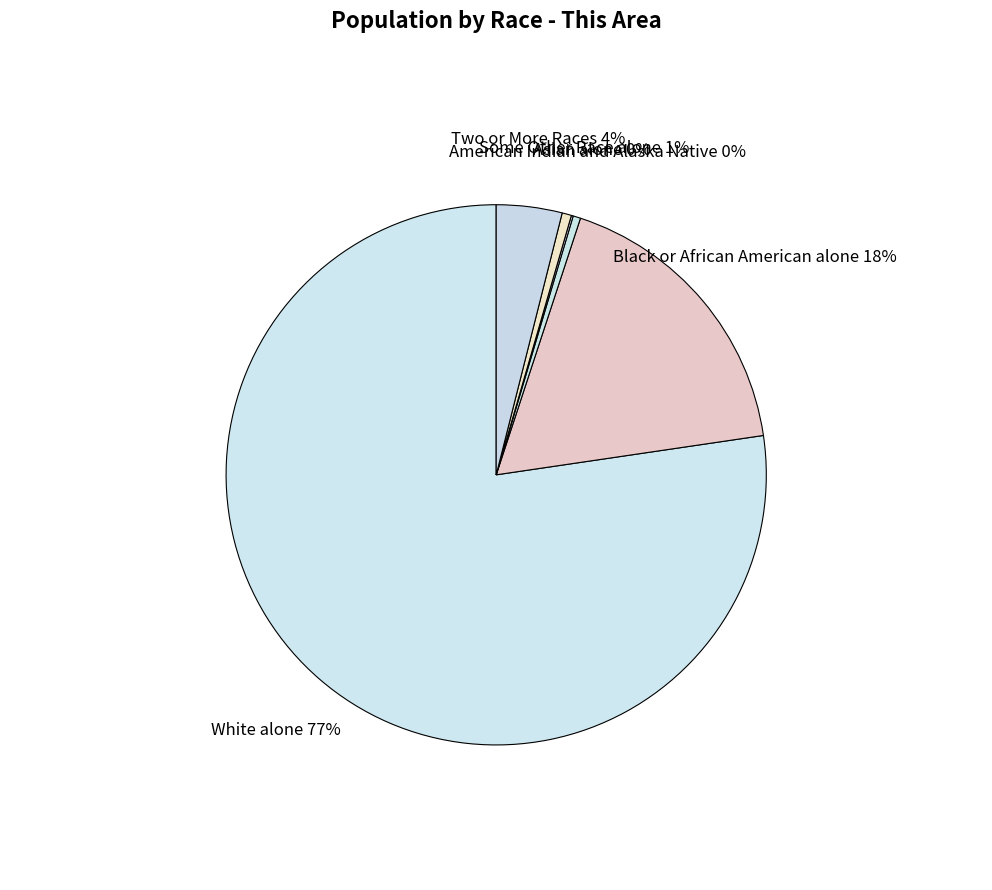

To the nearest percent, what is the difference between the largest and smallest slice percentages?

77%